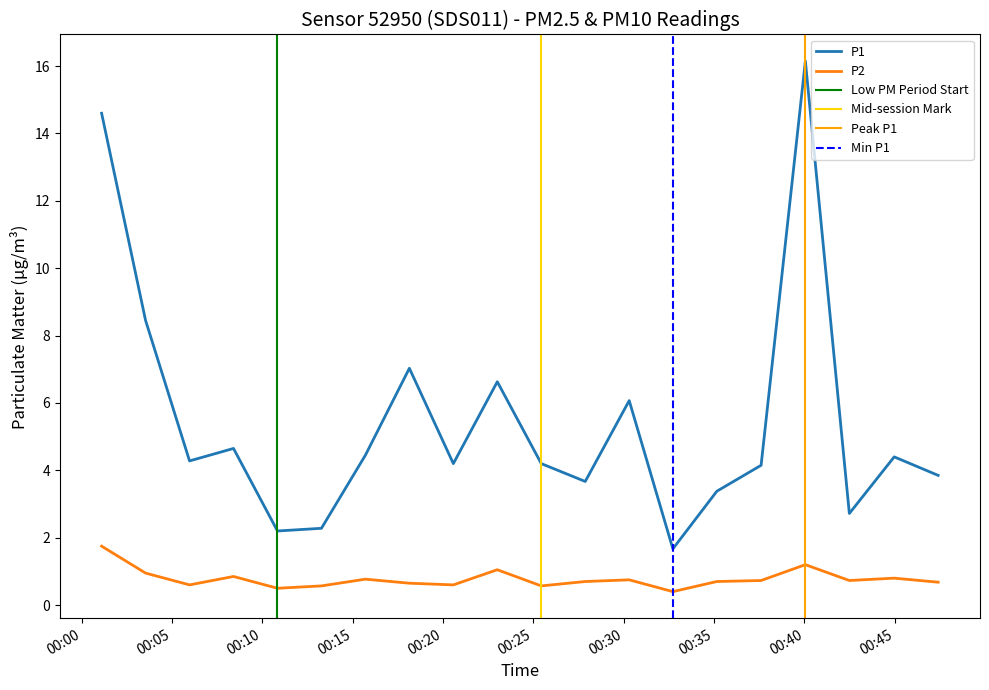

Is the value of P1 at 2024-01-16T00:10:50 greater than the value of P2 at 2024-01-16T00:08:24?

Yes